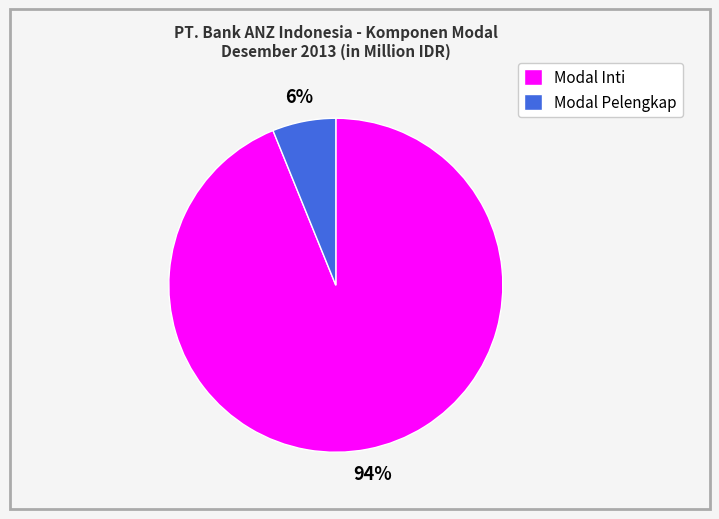

The Modal Inti slice represents 94% of the pie. True or false?

True